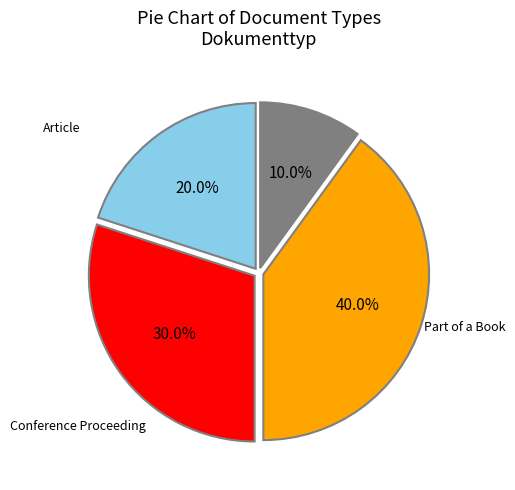

Is there a majority slice in this chart?

No